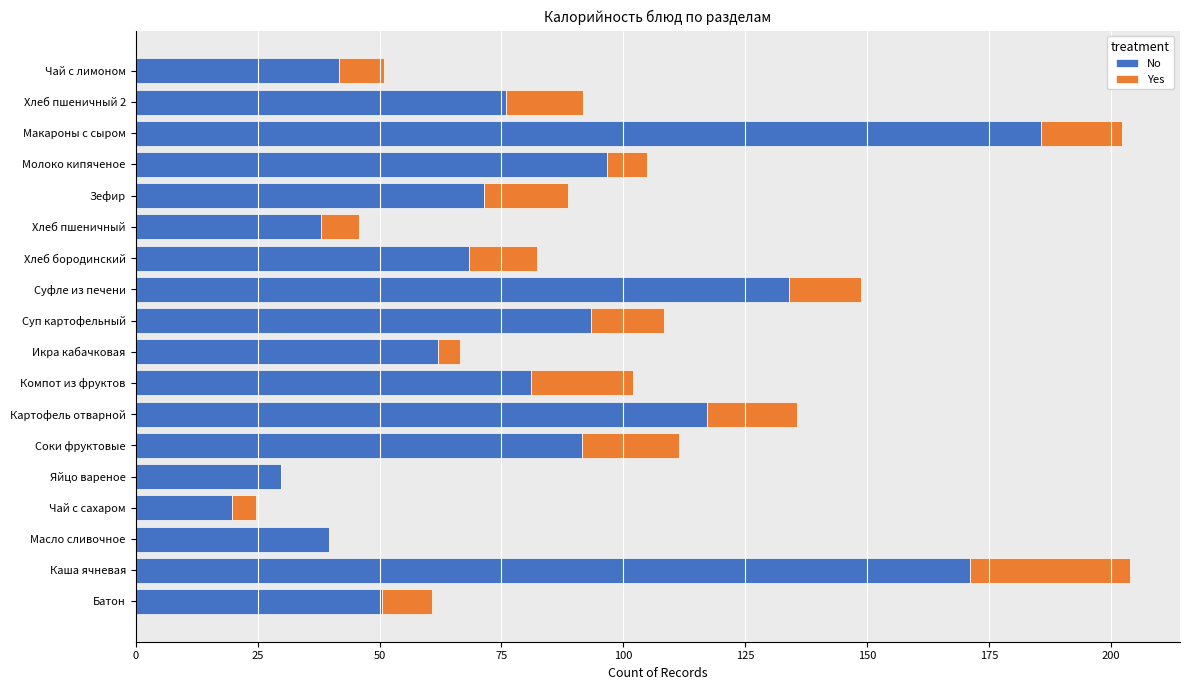

What is the total value across all series at Чай с лимоном?

50.9